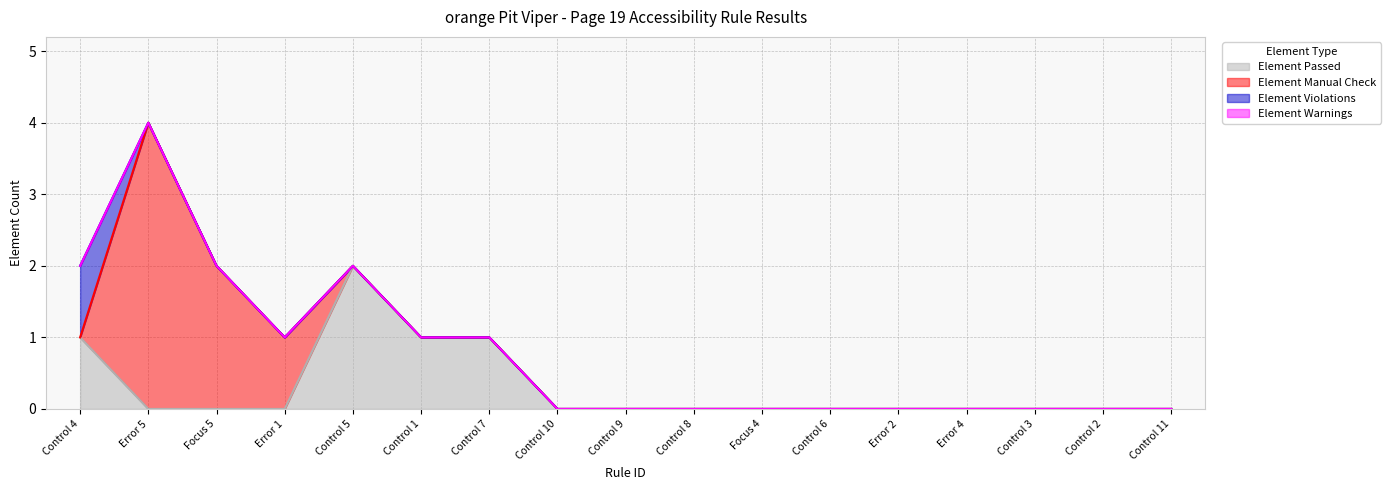

Reading right to left, list all the values displayed in this chart.

Element Passed: 0	0	0	0	0	0	0	0	0	0	1	1	2	0	0	0	1
Element Manual Check: 0	0	0	0	0	0	0	0	0	0	0	0	0	1	2	4	0
Element Violations: 0	0	0	0	0	0	0	0	0	0	0	0	0	0	0	0	1
Element Warnings: 0	0	0	0	0	0	0	0	0	0	0	0	0	0	0	0	0